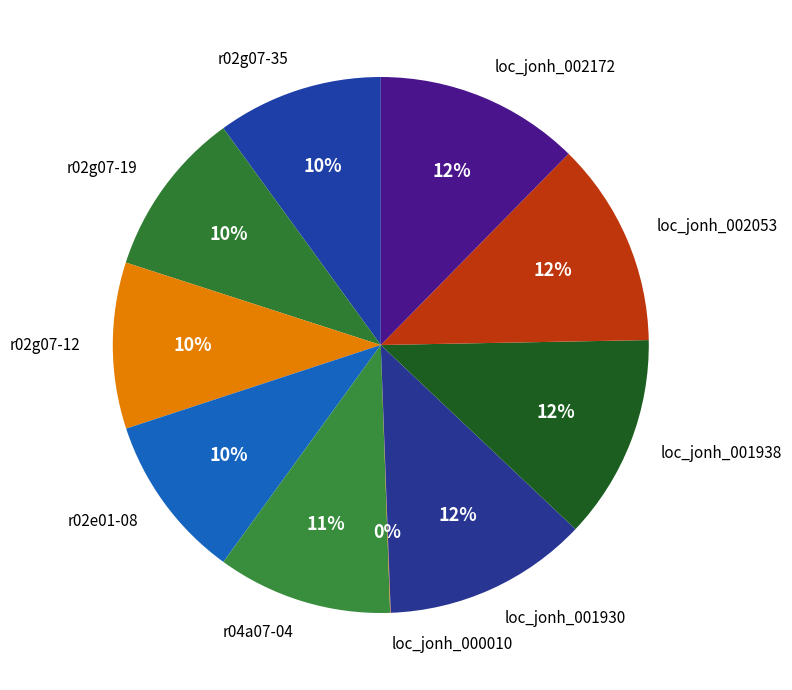

True or false: r02e01-08 accounts for 10% of the total.

True